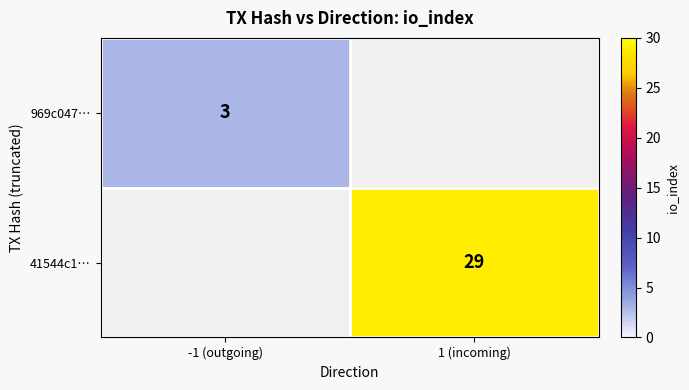

What is the greatest value displayed?

29.0